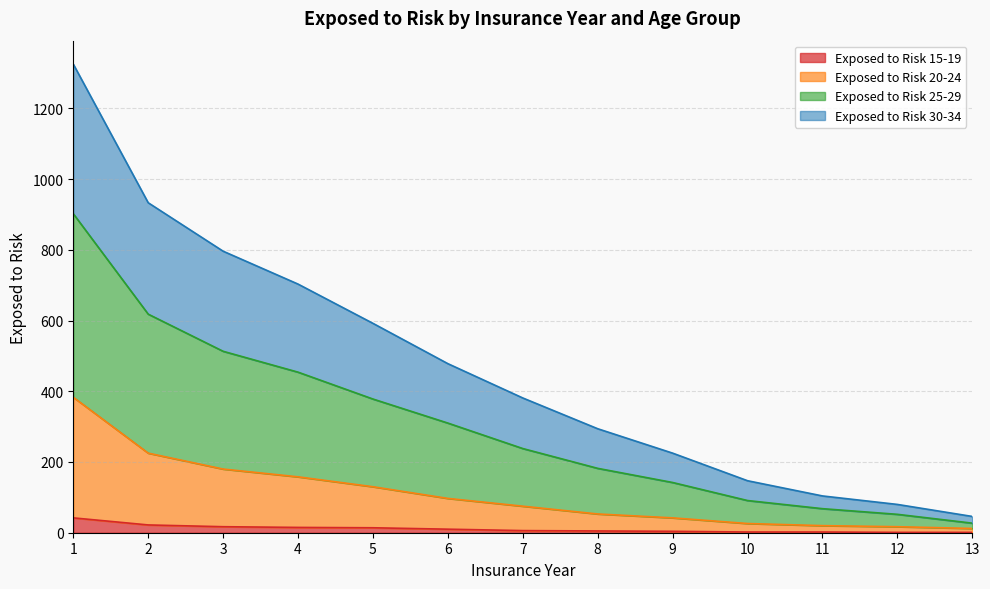

What is the minimum value shown in the chart?

1